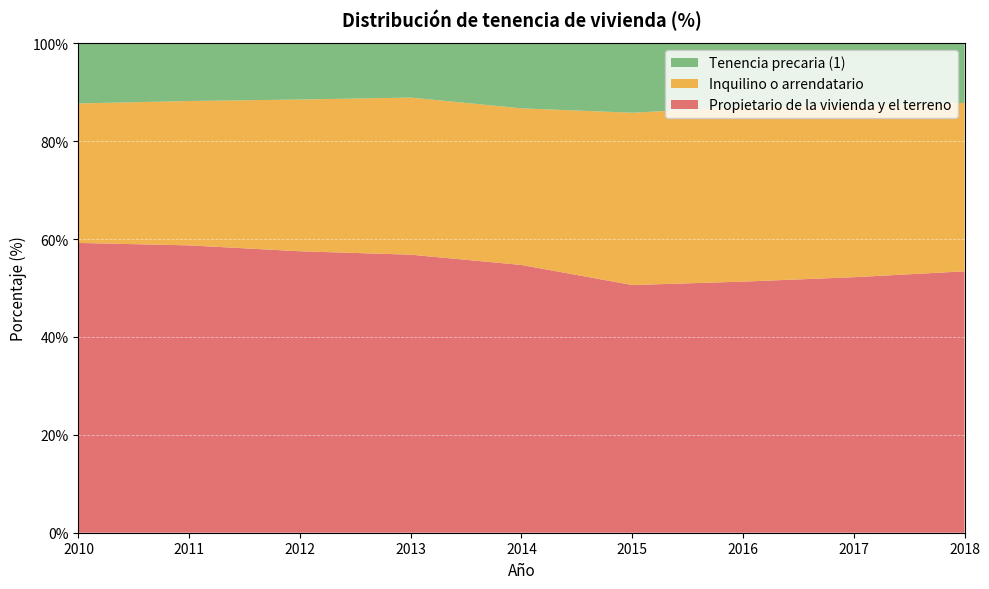

Reading right to left, transcribe all the data shown in this chart.

Propietario de la vivienda y el terreno: 53.4	52.2	51.3	50.6	54.7	56.8	57.5	58.7	59.2
Inquilino o arrendatario: 34.4	35.1	35.7	35.2	32.0	32.1	31.0	29.5	28.5
Tenencia precaria (1): 12.2	12.7	13.0	14.2	13.3	11.0	11.5	11.8	12.3